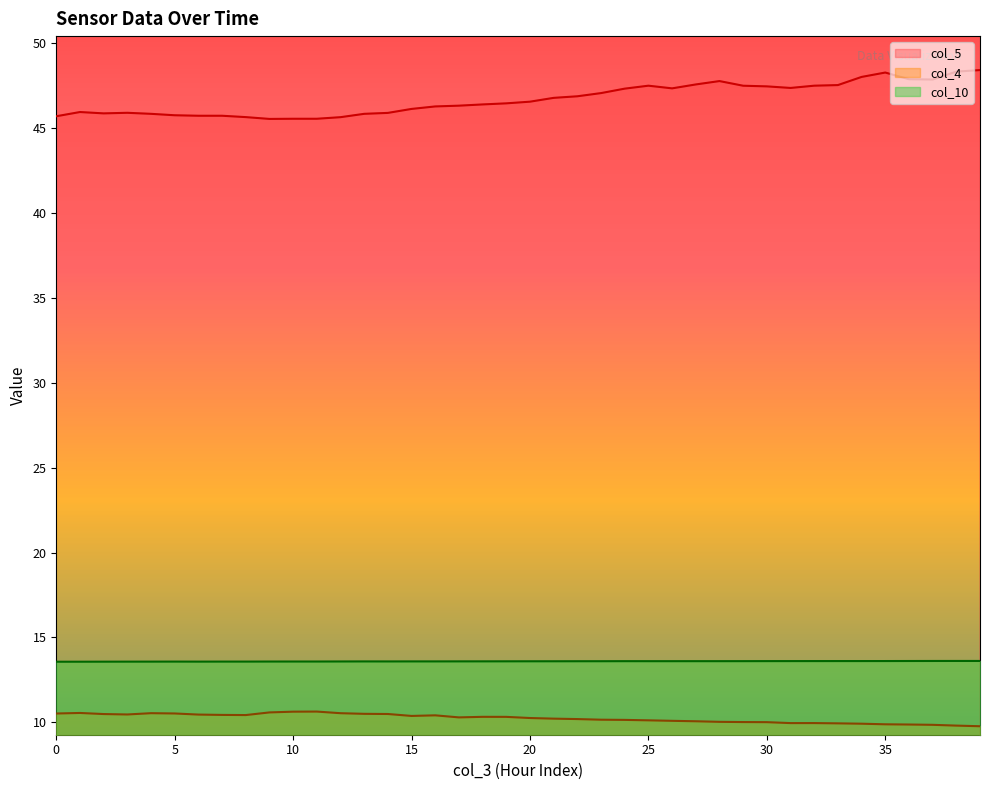

How many values in the col_5 series exceed 46?

25